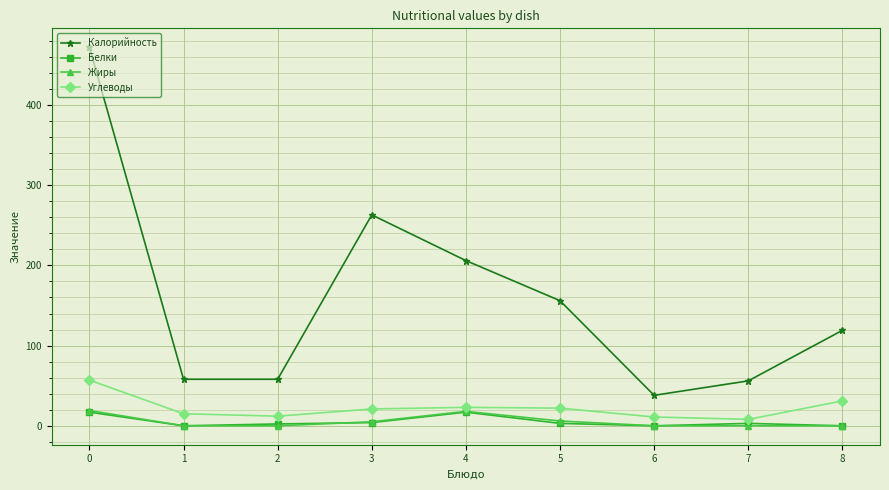

How many data points does each series have?

9